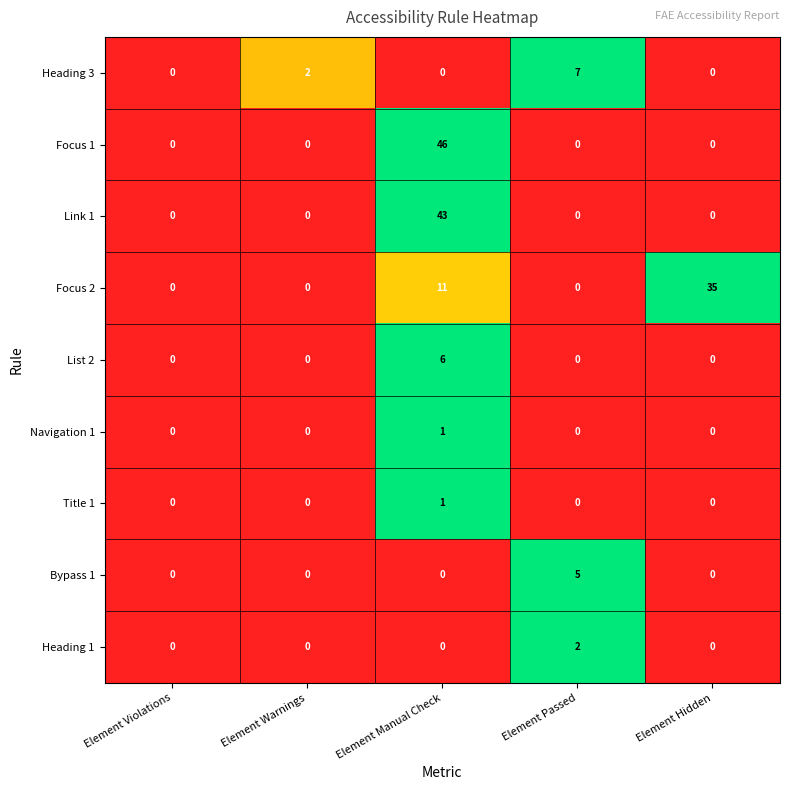

What is the greatest value displayed?

46